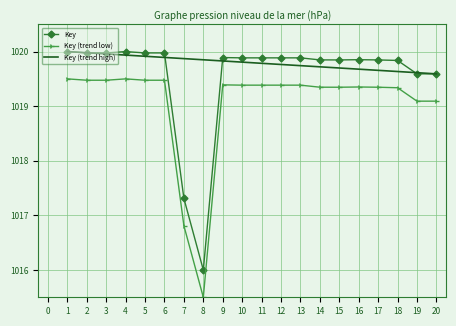

Rank the series by their average value, from lowest to highest.

Key (trend low), Key, Key (trend high)